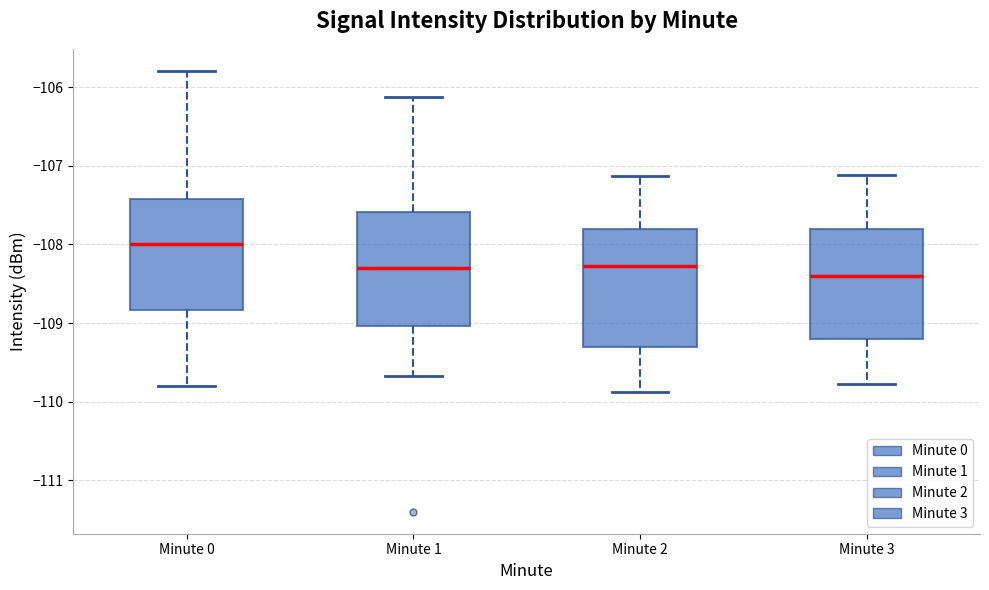

Reading left to right, read every box against the y-axis: the position of its median line, the range the box covers, and the ends of its whiskers. The values are not printed on the chart, so give them approximately, as read against the axis.

Minute 0: median -108.0, box -108.8 to -107.4, whiskers -109.8 to -105.8
Minute 1: median -108.3, box -109.0 to -107.6, whiskers -109.7 to -106.1
Minute 2: median -108.3, box -109.3 to -107.8, whiskers -109.9 to -107.1
Minute 3: median -108.4, box -109.2 to -107.8, whiskers -109.8 to -107.1